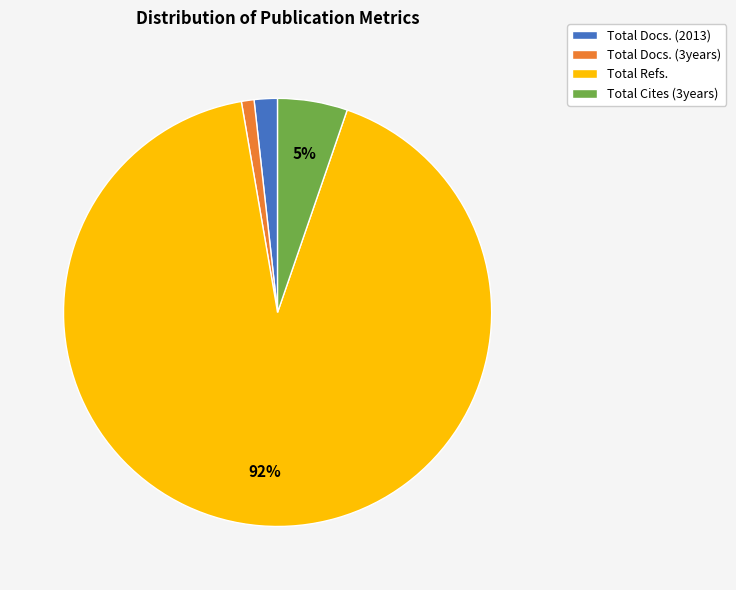

Between Total Cites (3years) and Total Docs. (3years), which is larger?

Total Cites (3years)